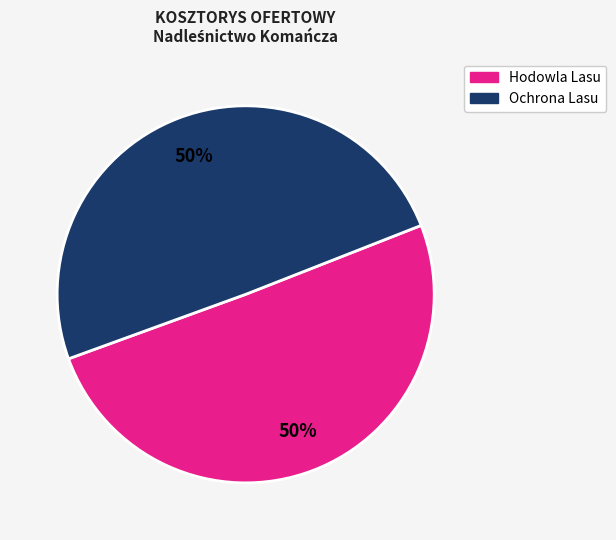

To the nearest percent, what is the average slice percentage?

50%